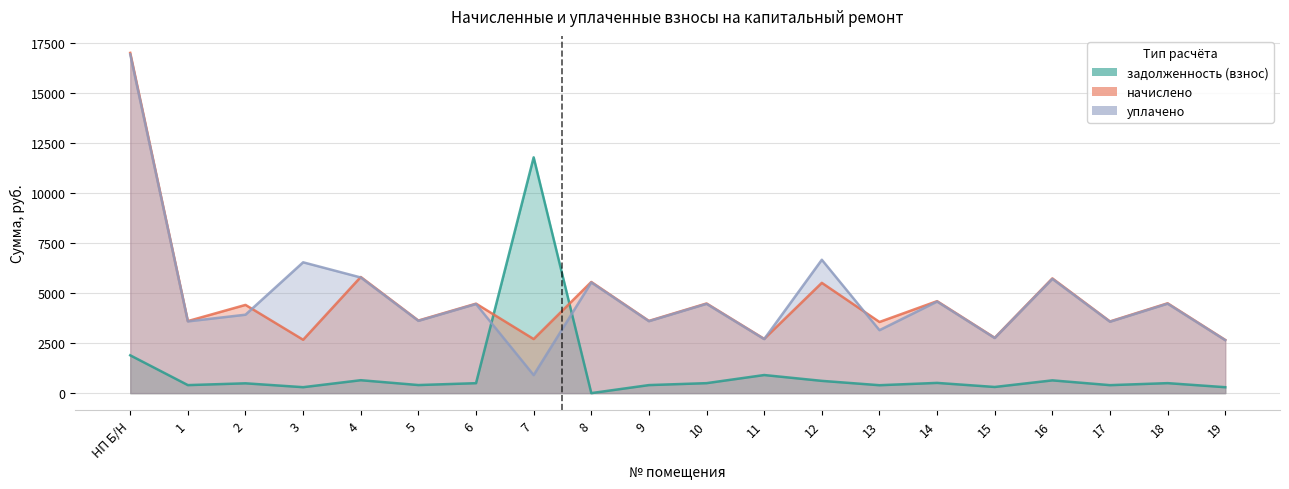

True or false: начислено has a value of 4486.0 at 18.

True